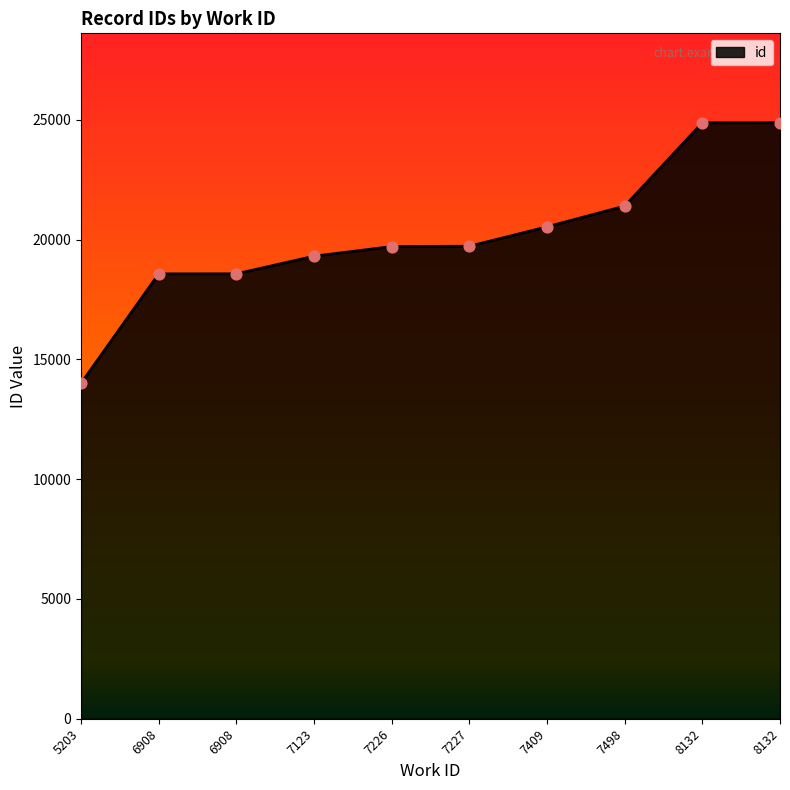

Approximately how many times larger is the value at 7226 compared to 6908?

1.1